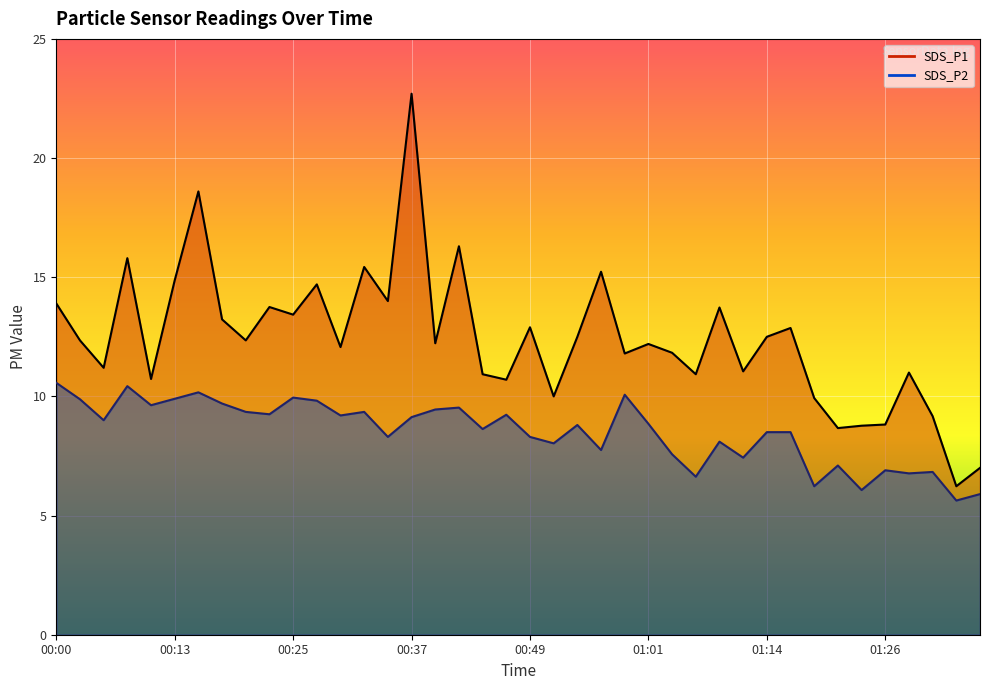

Is the value of SDS_P1 at 00:54 greater than the value of SDS_P2 at 00:32?

Yes